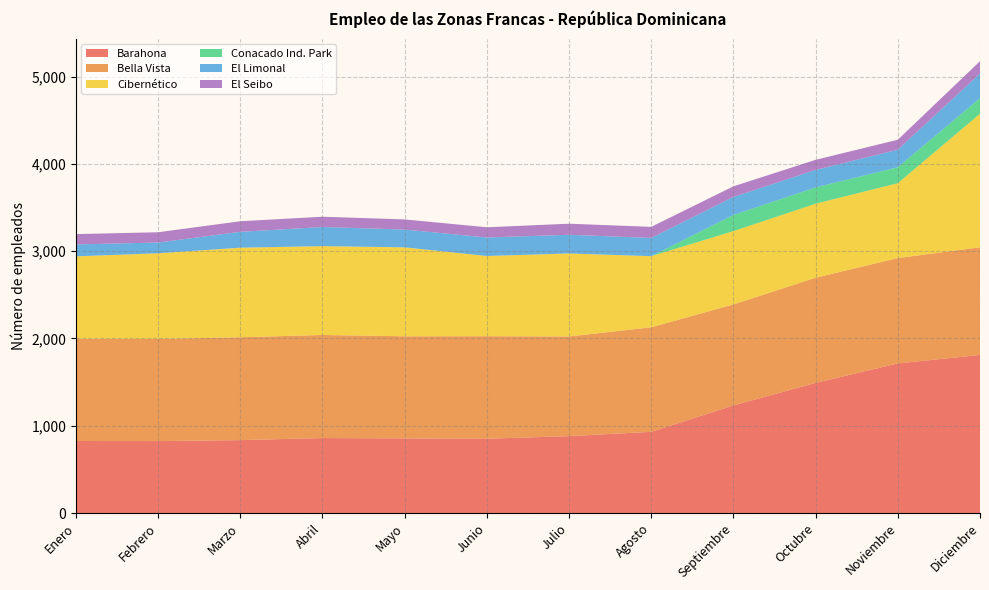

Reading left to right, transcribe all the data shown in this chart.

Barahona: Enero=825	Febrero=824	Marzo=835	Abril=859	Mayo=855	Junio=851	Julio=881	Agosto=930	Septiembre=1233	Octubre=1491	Noviembre=1714	Diciembre=1811
Bella Vista: Enero=1172	Febrero=1170	Marzo=1179	Abril=1181	Mayo=1170	Junio=1175	Julio=1142	Agosto=1198	Septiembre=1157	Octubre=1205	Noviembre=1207	Diciembre=1234
Cibernético: Enero=944	Febrero=982	Marzo=1026	Abril=1018	Mayo=1019	Junio=919	Julio=951	Agosto=815	Septiembre=840	Octubre=848	Noviembre=858	Diciembre=1530
Conacado Ind. Park: Enero=0	Febrero=0	Marzo=0	Abril=0	Mayo=0	Junio=0	Julio=0	Agosto=0	Septiembre=185	Octubre=187	Noviembre=183	Diciembre=178
El Limonal: Enero=137	Febrero=123	Marzo=182	Abril=219	Mayo=204	Junio=212	Julio=214	Agosto=209	Septiembre=207	Octubre=200	Noviembre=201	Diciembre=283
El Seibo: Enero=118	Febrero=118	Marzo=121	Abril=118	Mayo=116	Junio=117	Julio=127	Agosto=127	Septiembre=121	Octubre=116	Noviembre=114	Diciembre=141